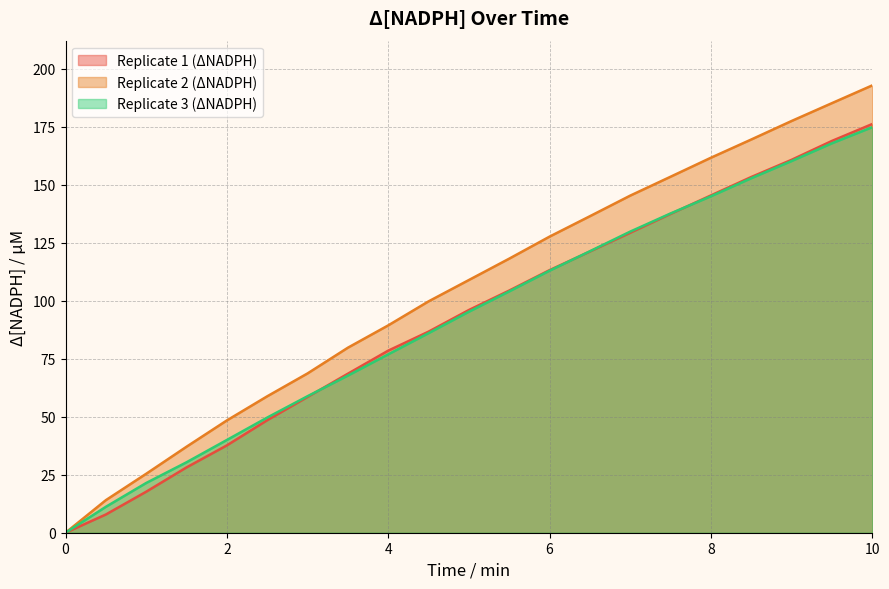

True or false: Replicate 2 (ΔNADPH) and Replicate 1 (ΔNADPH) intersect in this chart.

False